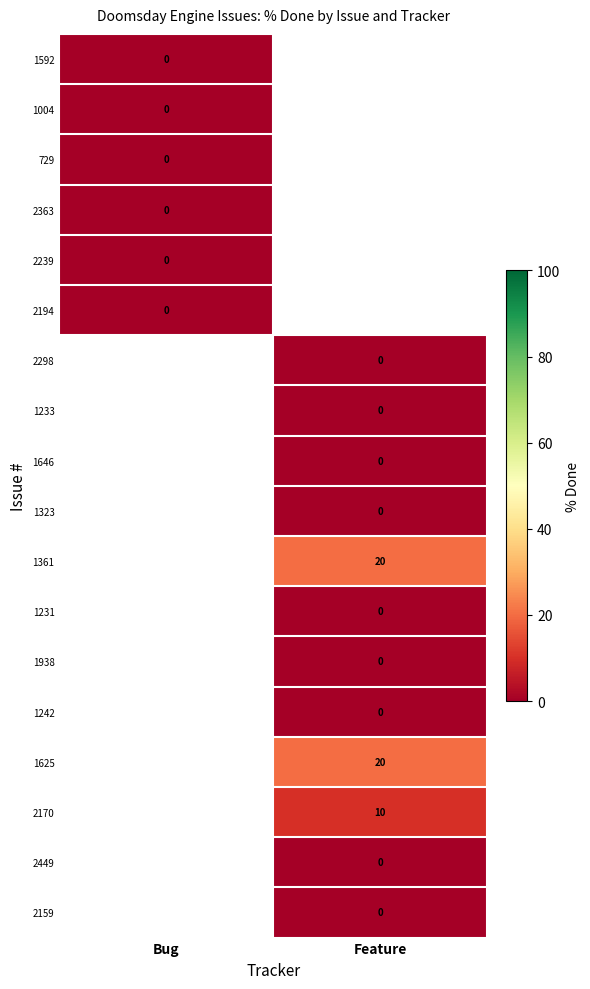

Which label corresponds to the smallest value in the chart?

Bug